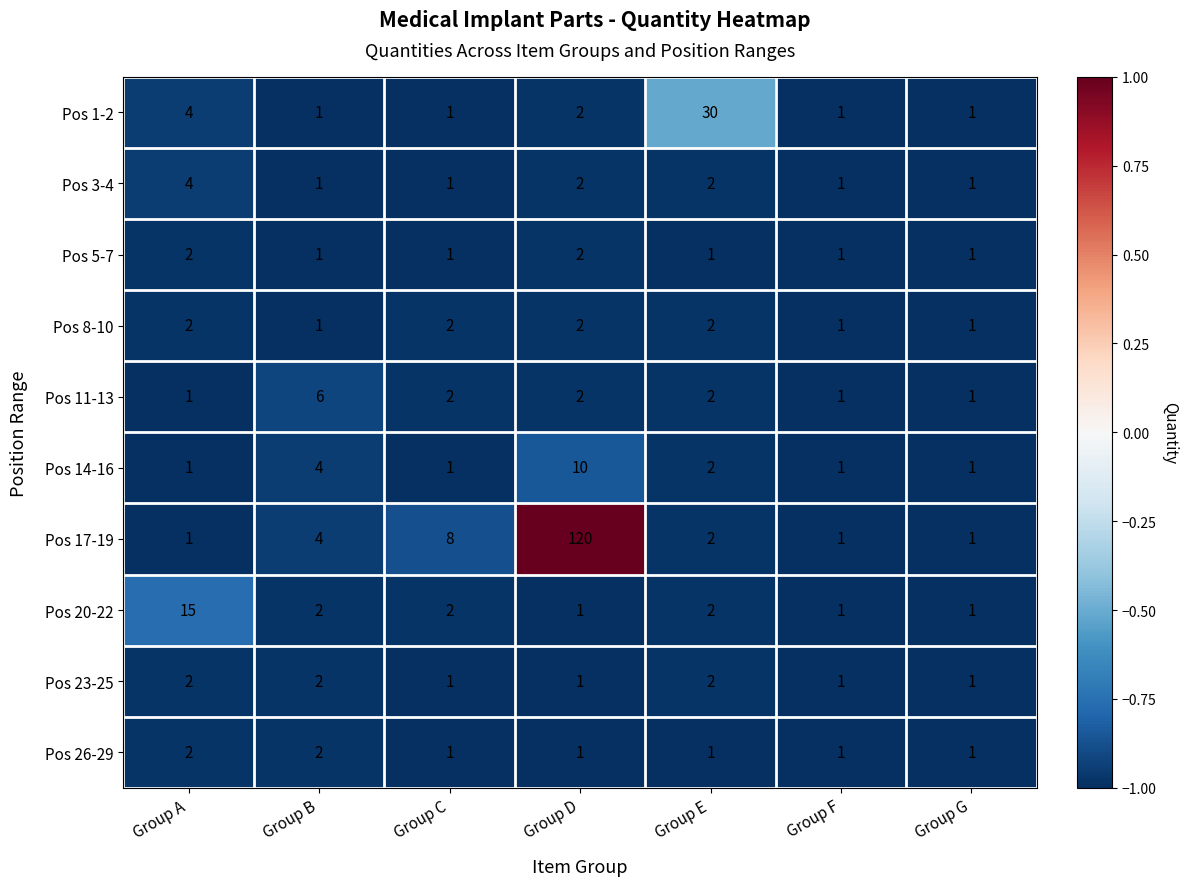

What is the minimum value shown in the chart?

1